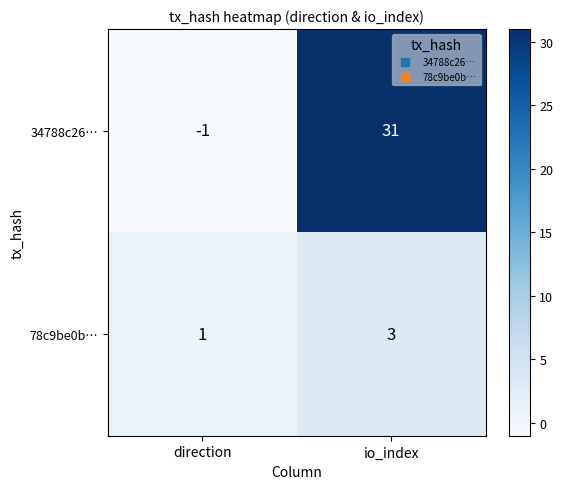

List the series in order of their overall mean, lowest first.

78c9be0b…, 34788c26…